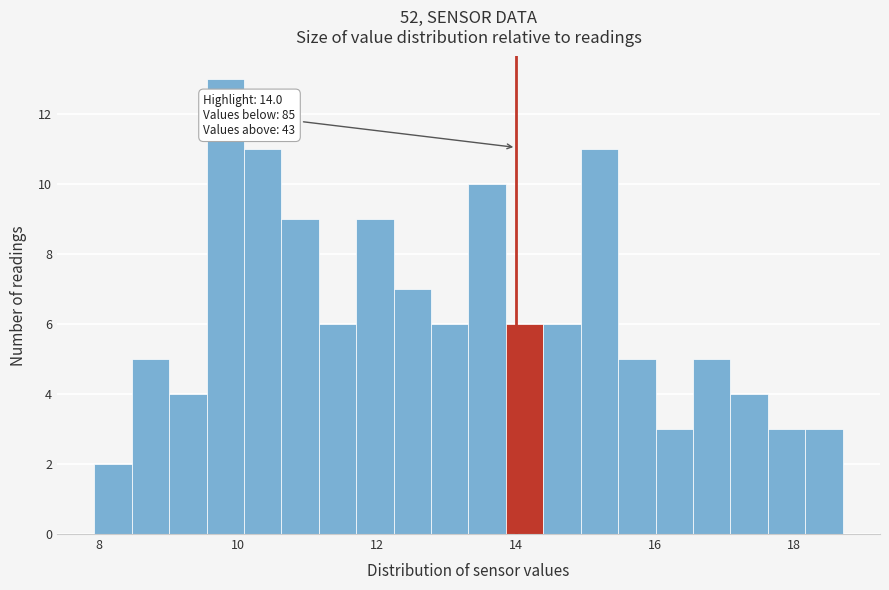

Around what value on the x-axis is the tallest bar? Give the approximate position of its centre, as read against the axis.

9.8